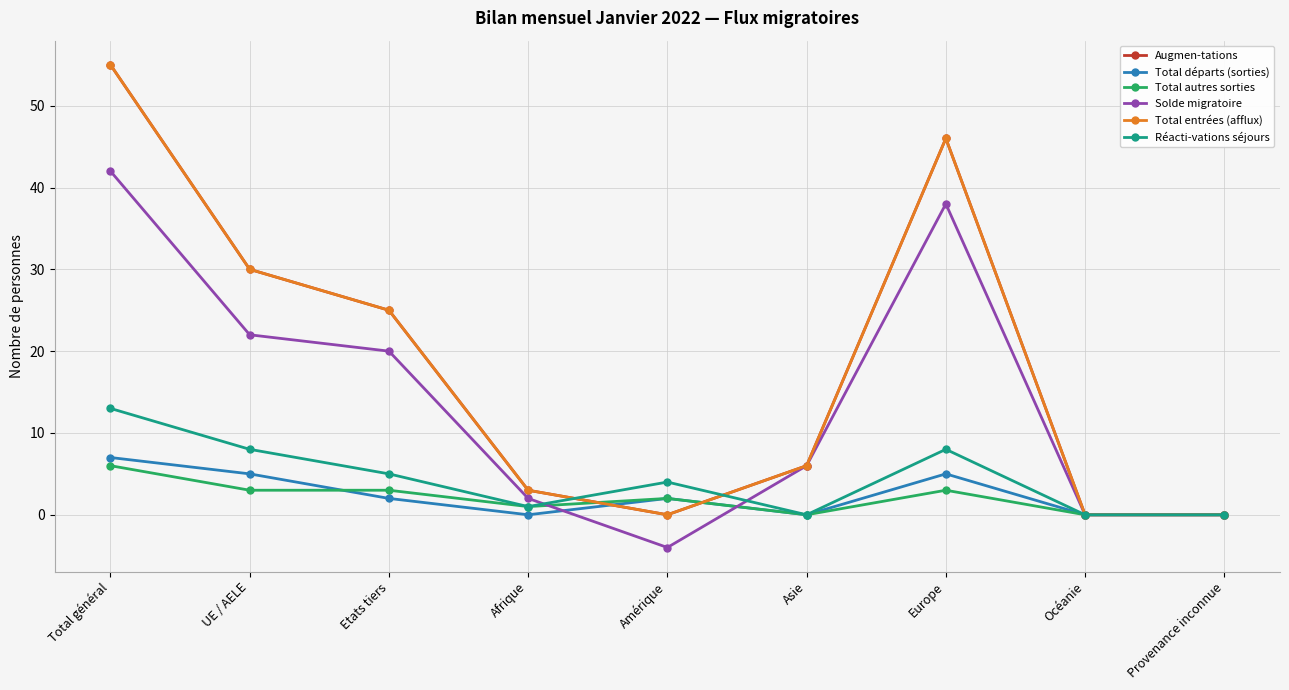

Where does the Total entrées (afflux) series first go above 6?

Total général